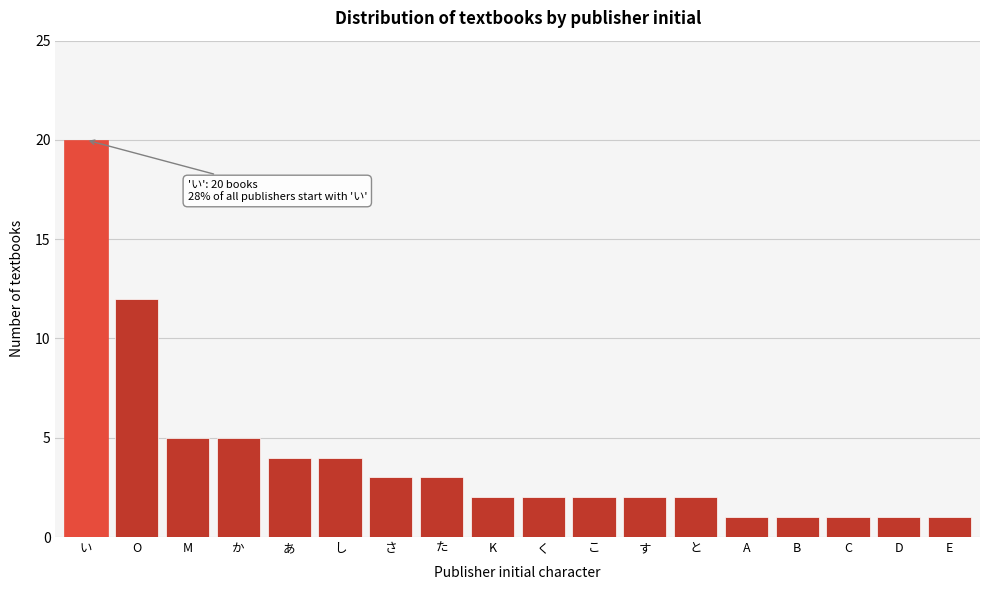

Reading left to right, extract all data points from this chart.

20	12	5	5	4	4	3	3	2	2	2	2	2	1	1	1	1	1